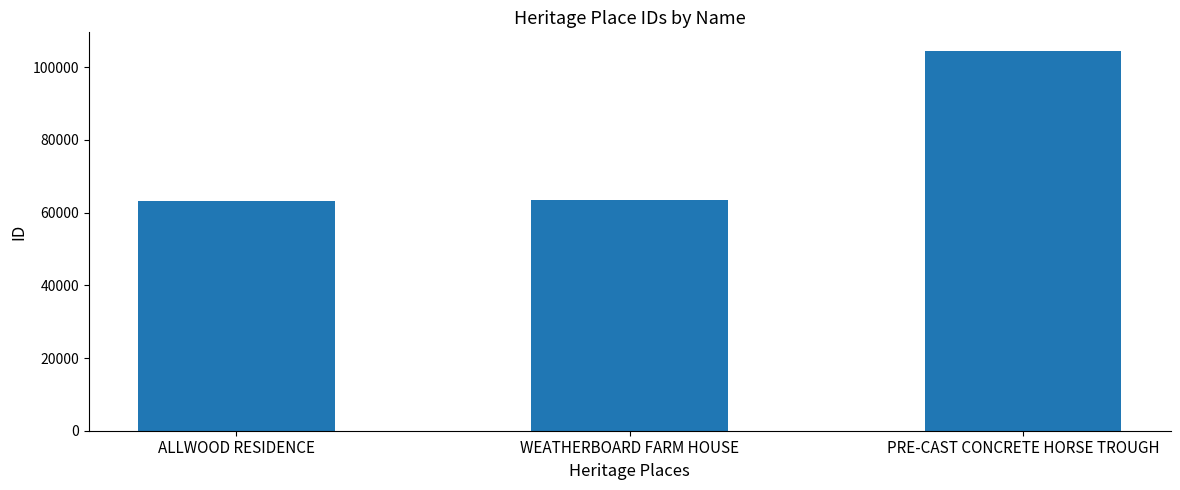

The chart shows a value of 63442 at WEATHERBOARD FARM HOUSE. True or false?

True